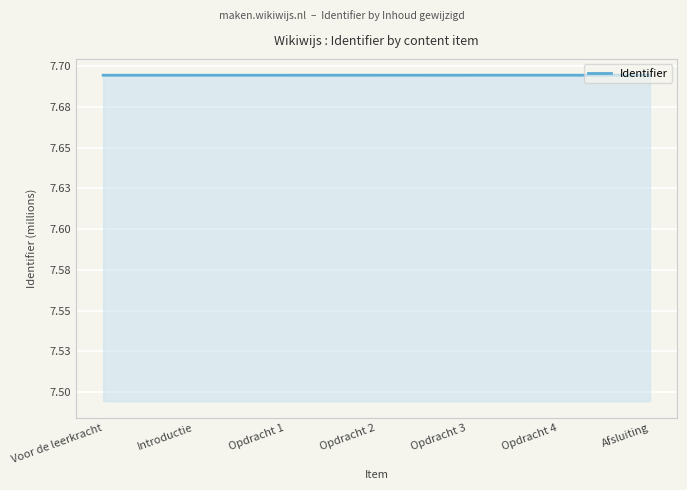

List the labels in order of value, smallest first.

Voor de leerkracht, Introductie, Opdracht 1, Opdracht 2, Opdracht 3, Opdracht 4, Afsluiting